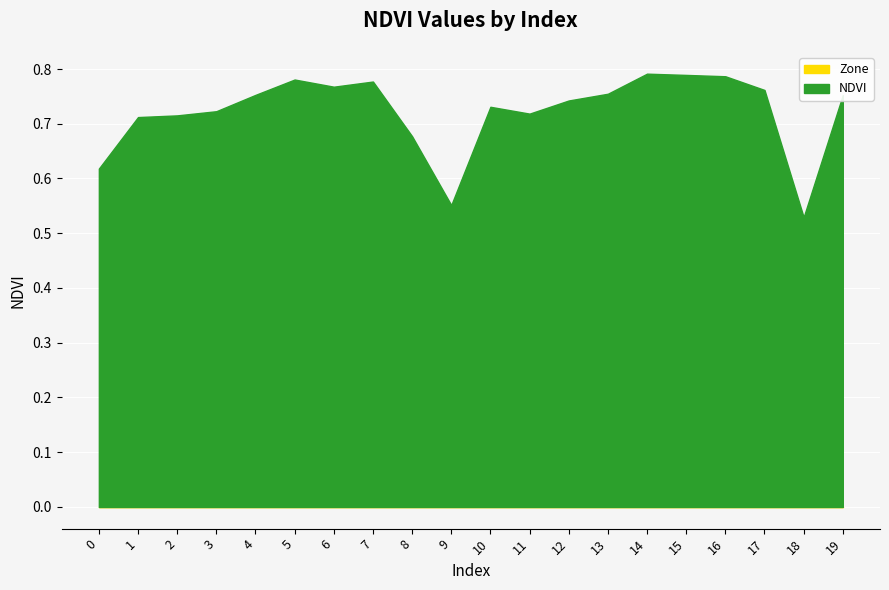

True or false: Zone and NDVI cross at least once.

False